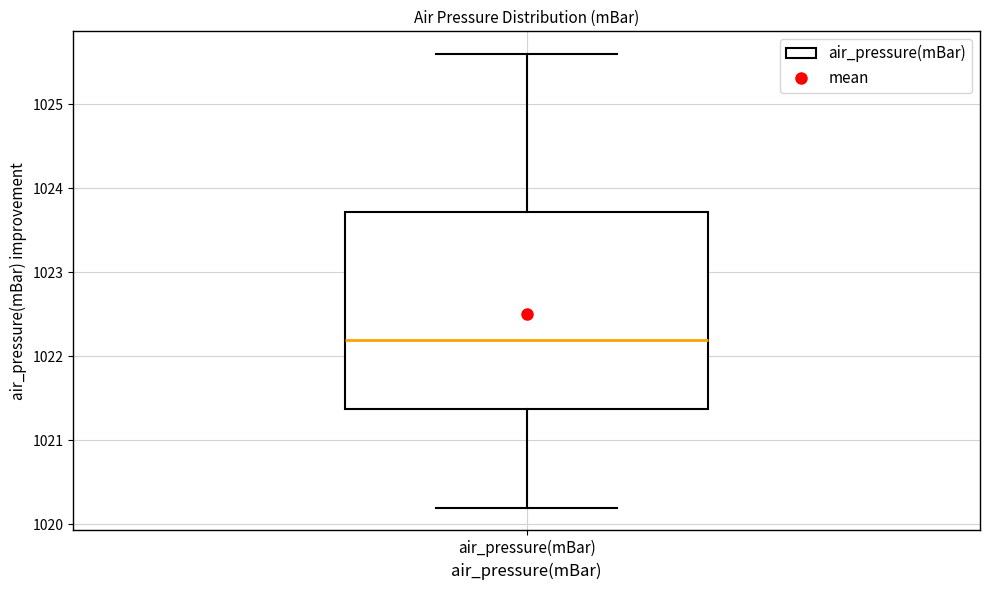

Transcribe this box plot: give where the median line is, the range the box spans, and where the two whiskers end, as read against the y-axis. The values are not printed on the chart, so give them approximately, as read against the axis.

median 1022.2, box 1021.4 to 1023.7, whiskers 1020.2 to 1025.6